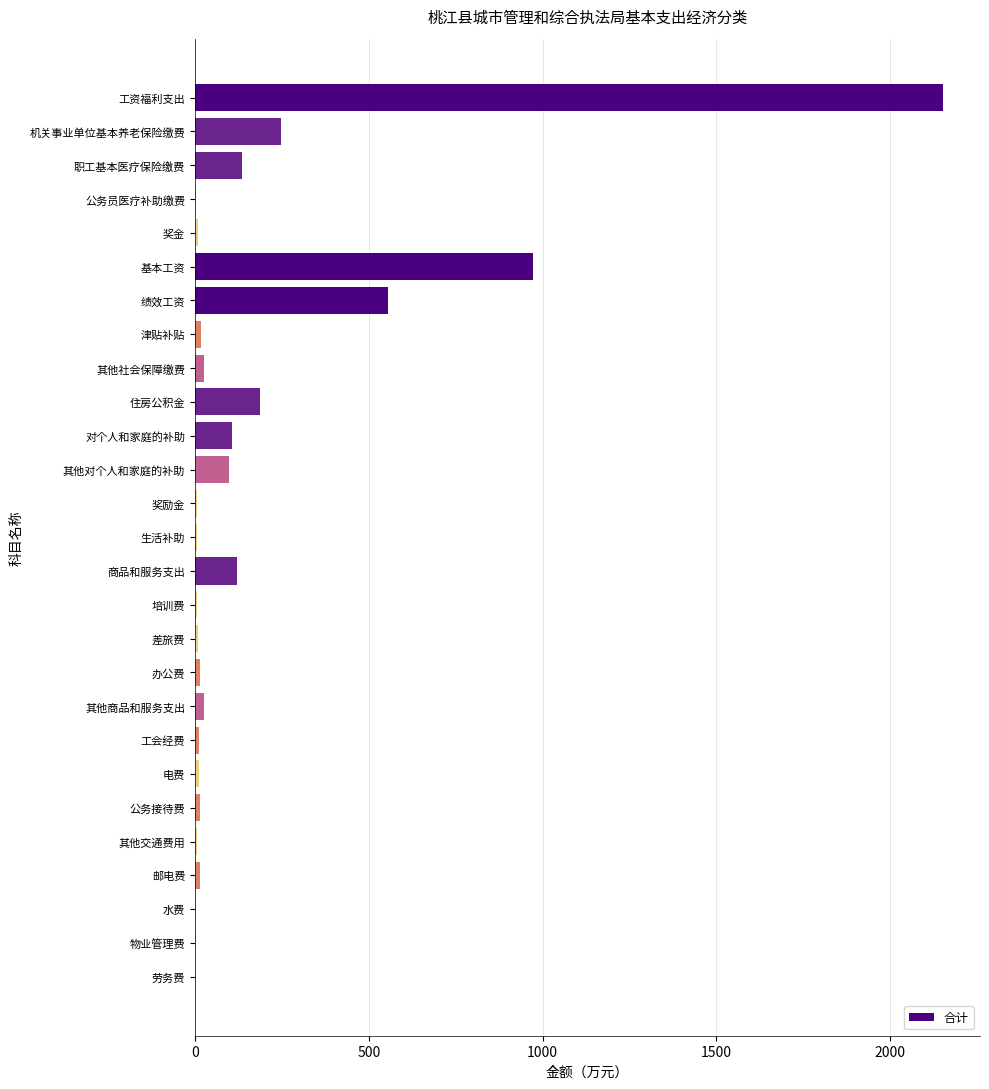

Between 差旅费 and 工资福利支出, which is larger?

工资福利支出